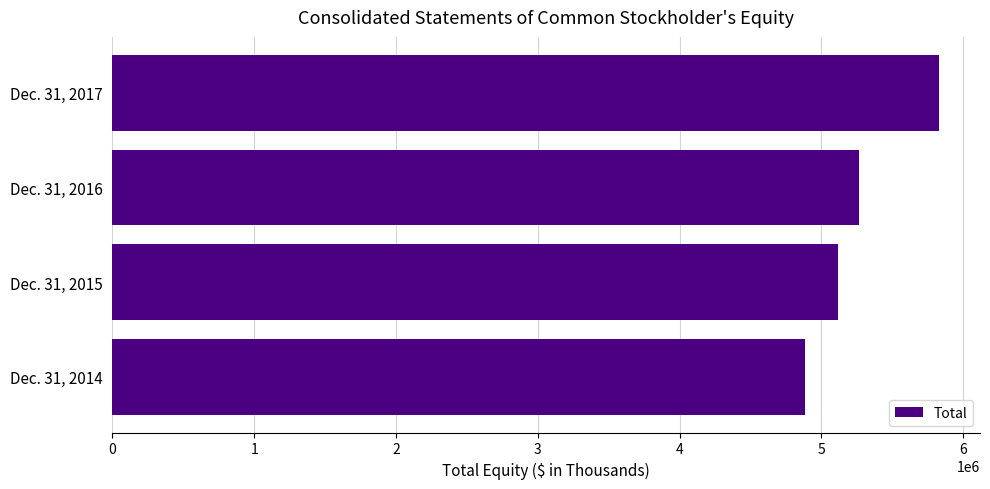

Count the number of categories in the chart.

4